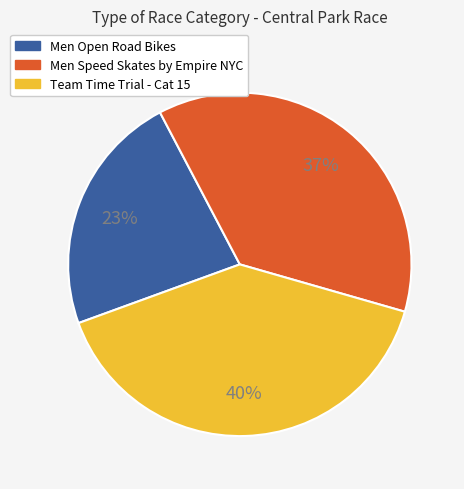

To the nearest percent, what portion does Team Time Trial - Cat 15 represent?

40%